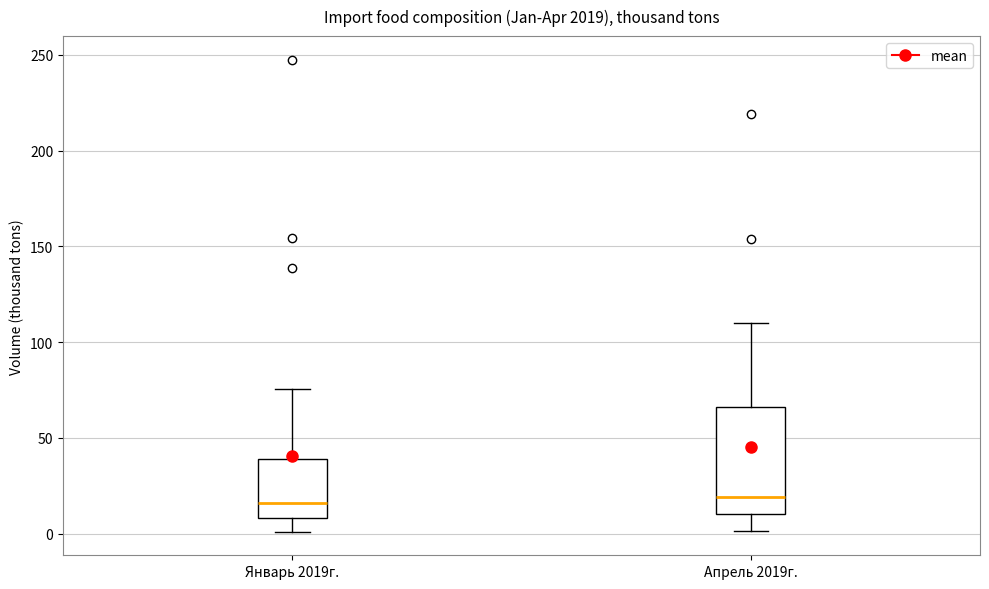

Where does the median line of the box for Январь 2019г. sit on the y-axis? The values are not printed on the chart, so give them approximately, as read against the axis.

15